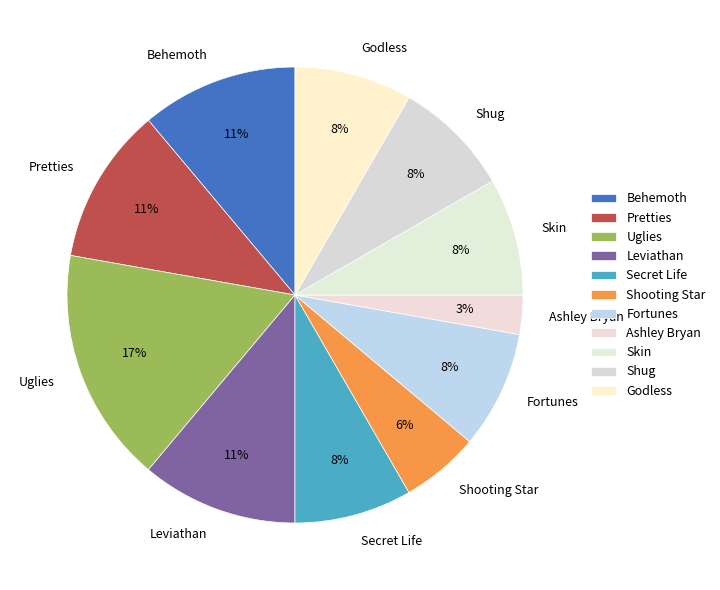

Is Shug the majority of the pie?

No